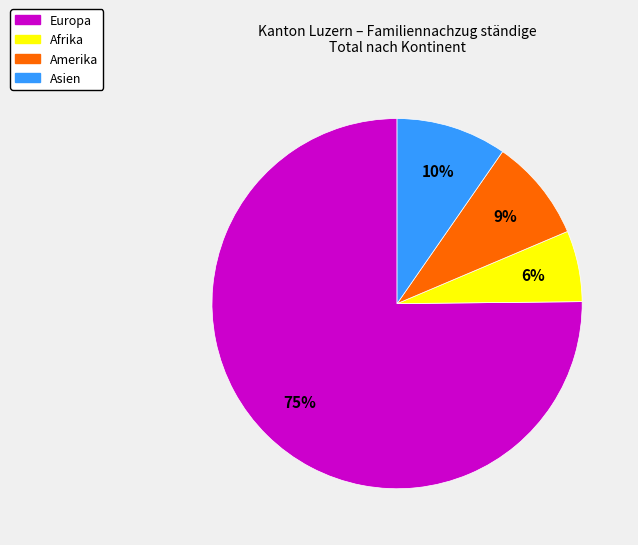

Does any single category account for the majority?

Yes